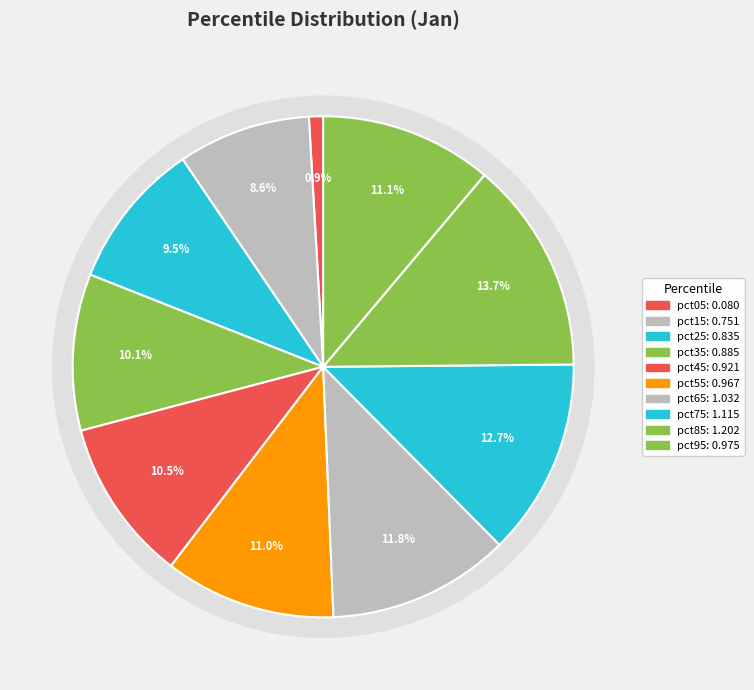

Count the number of slices in the pie.

10